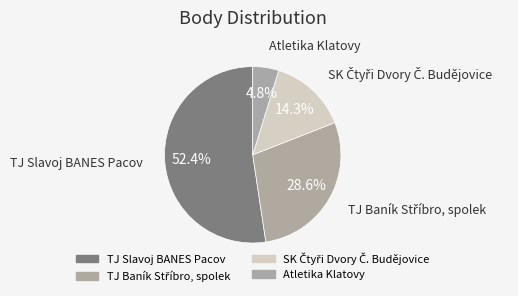

Which category has the biggest portion of the pie?

TJ Slavoj BANES Pacov